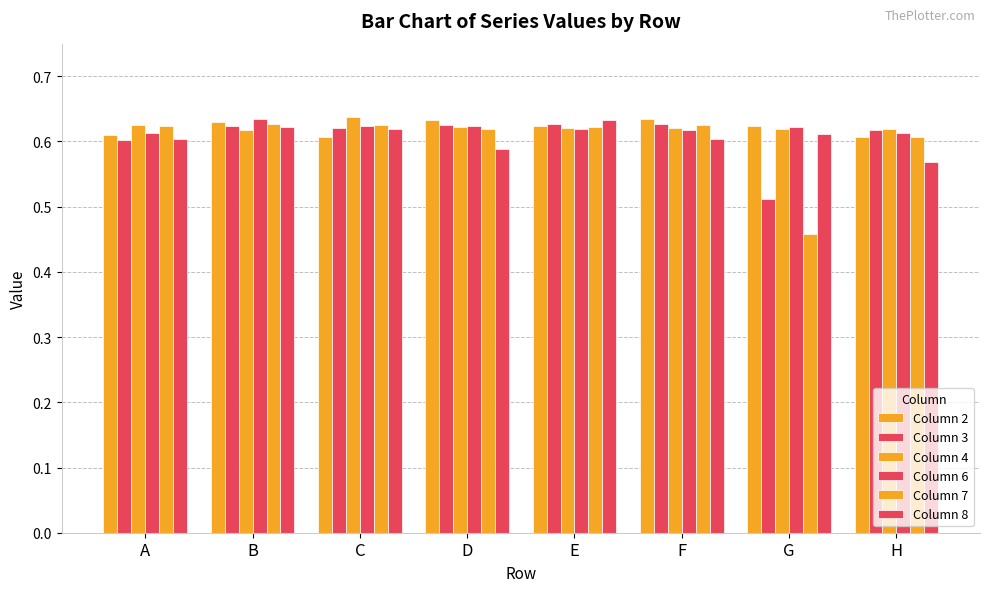

Which series changed the most between B and G?

Column 7